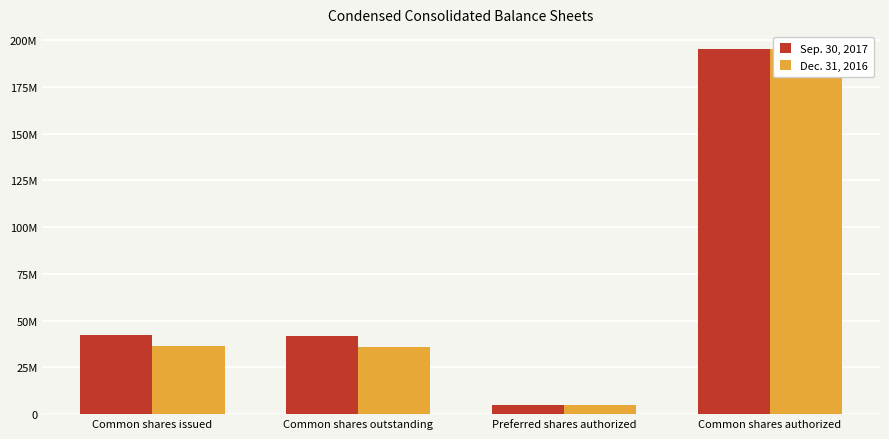

How many bars are there in each group?

2